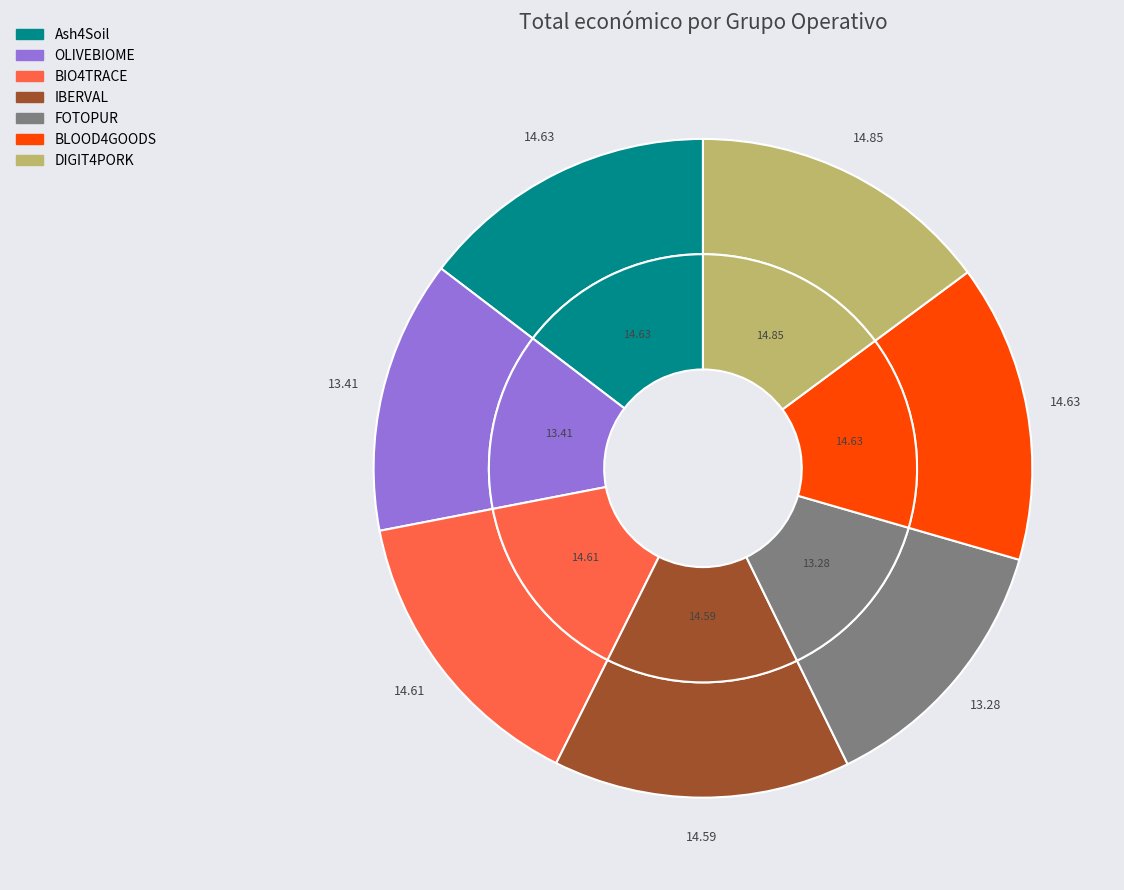

What percentage do DIGIT4PORK and OLIVEBIOME together represent?

28.3%